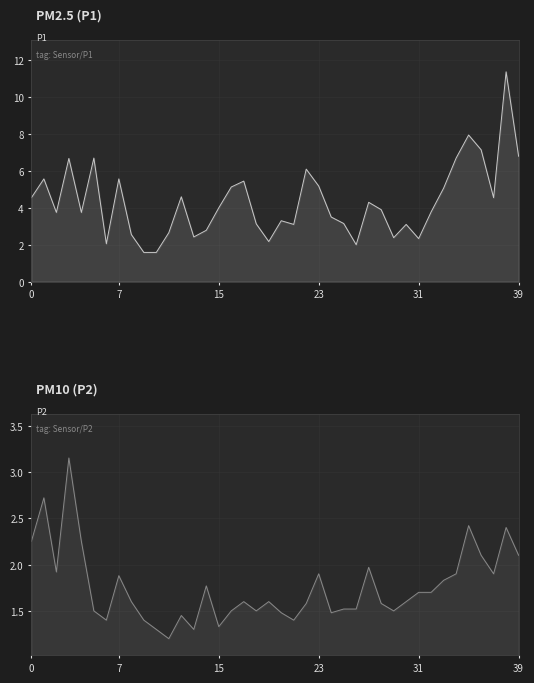

At which label is P1 closest to 6?

22